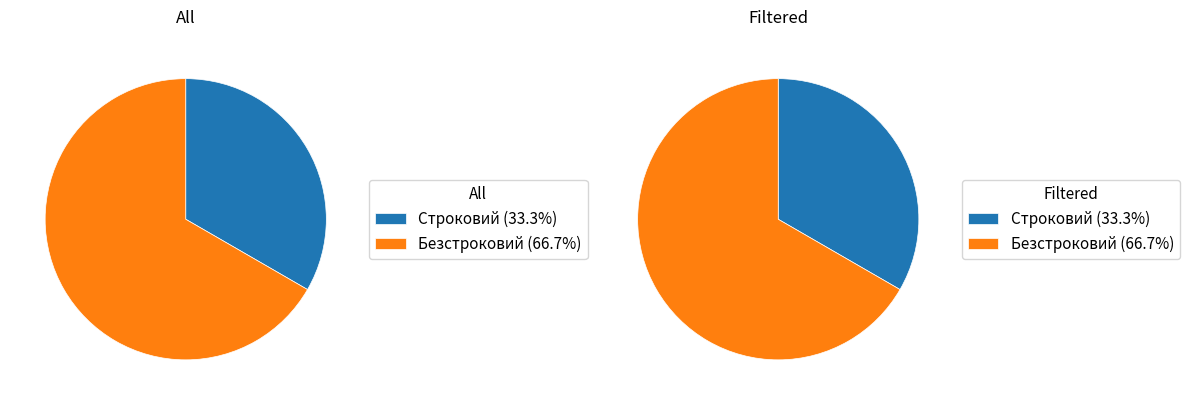

To the nearest percent, what portion does Безстроковий represent?

67%